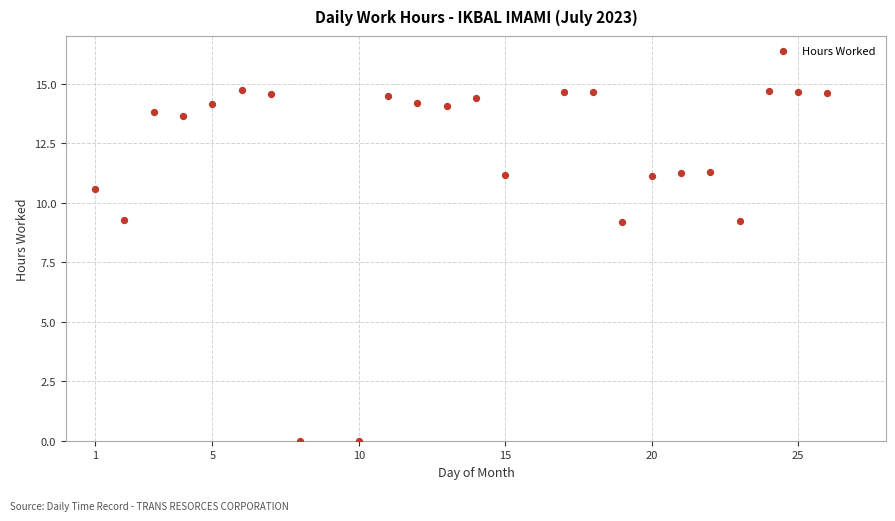

What is the range of X values (max minus min)?

25.0